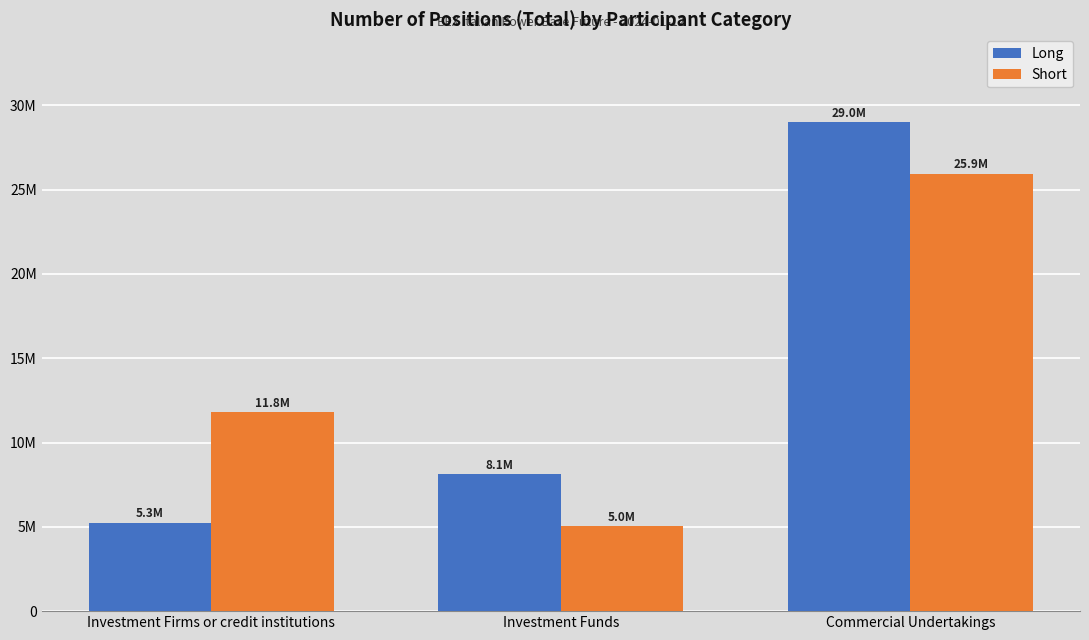

What is the label of the 3rd bar from the left?

Commercial Undertakings